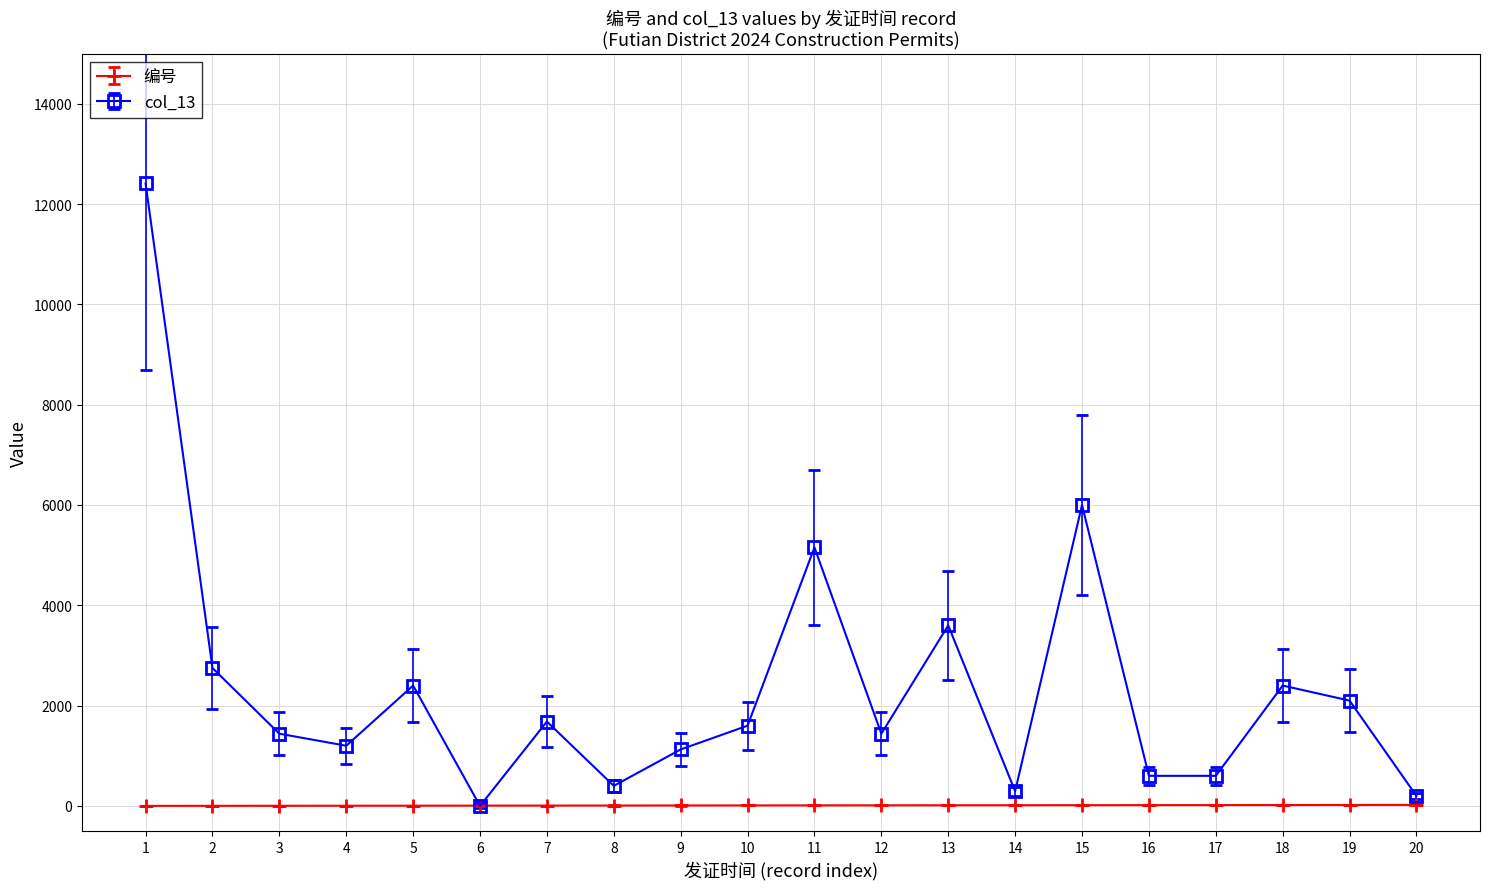

Does the chart display data point markers on the line(s)?

Yes